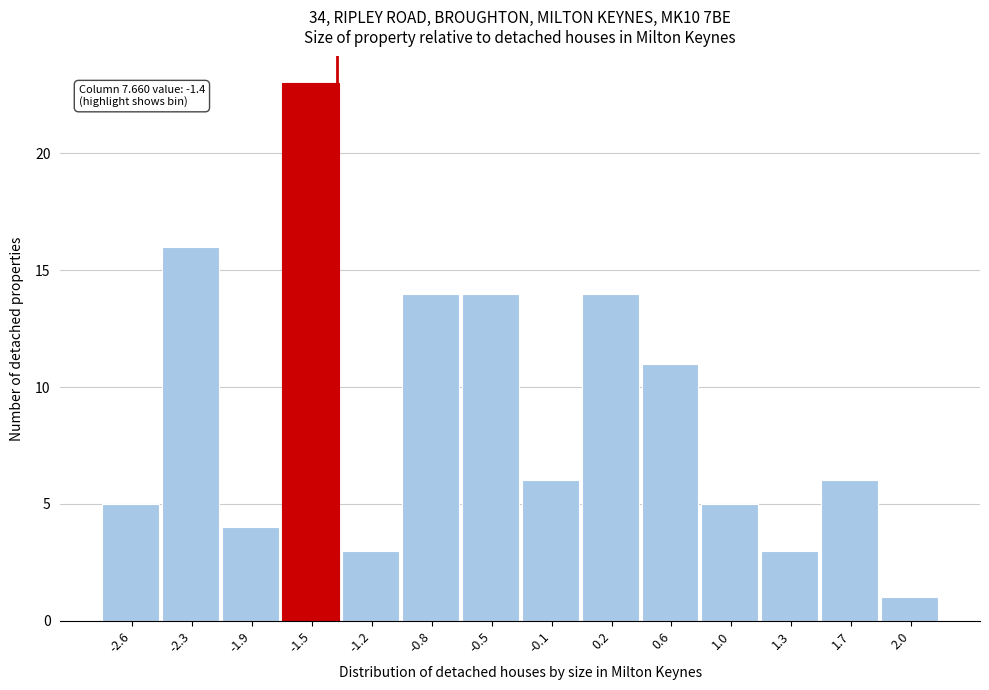

Which range on the x-axis has the tallest bar?

-1.75 to -1.35